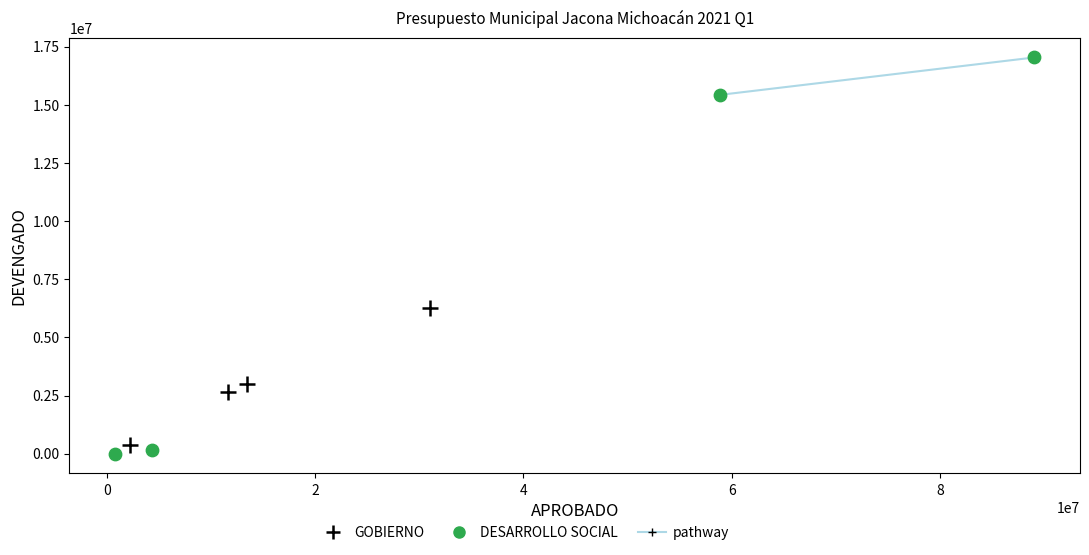

Which series contains the highest Y value?

DESARROLLO SOCIAL